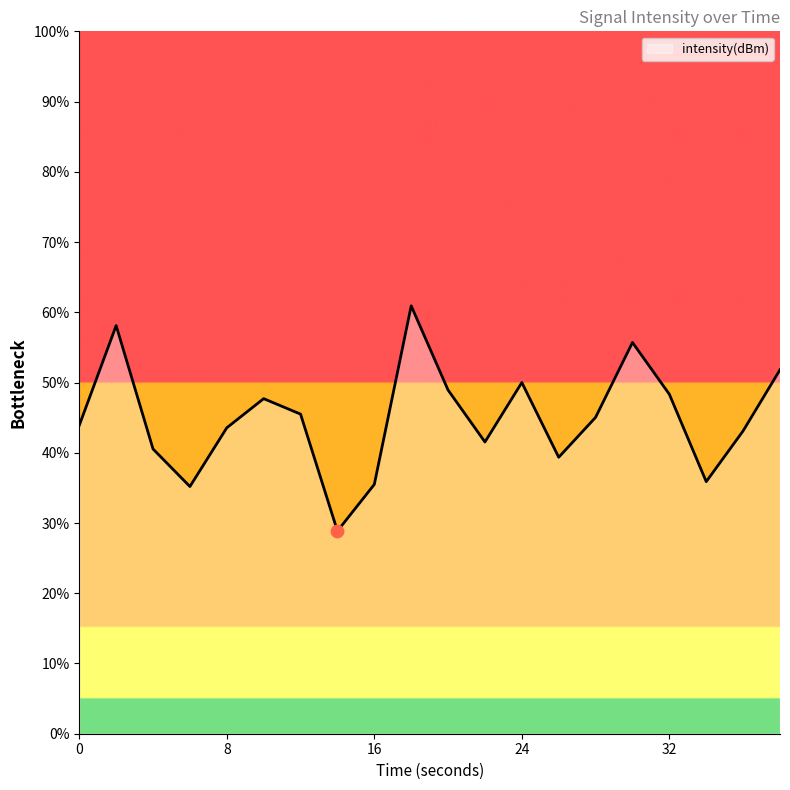

What is the smallest value displayed?

28.9